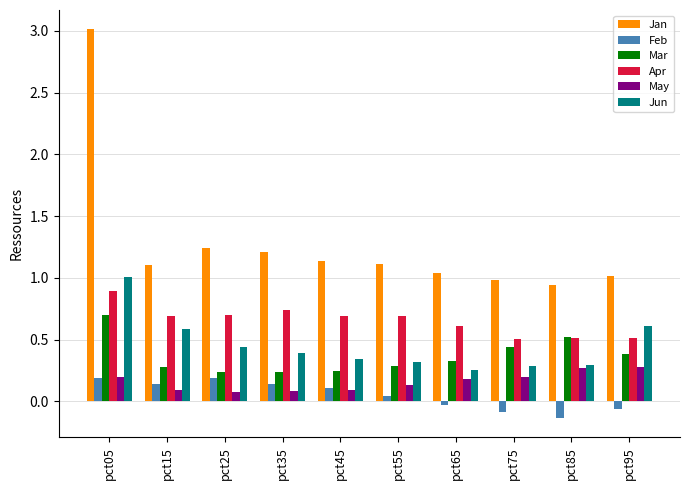

What are all the series names shown in the legend?

Jan, Feb, Mar, Apr, May, Jun